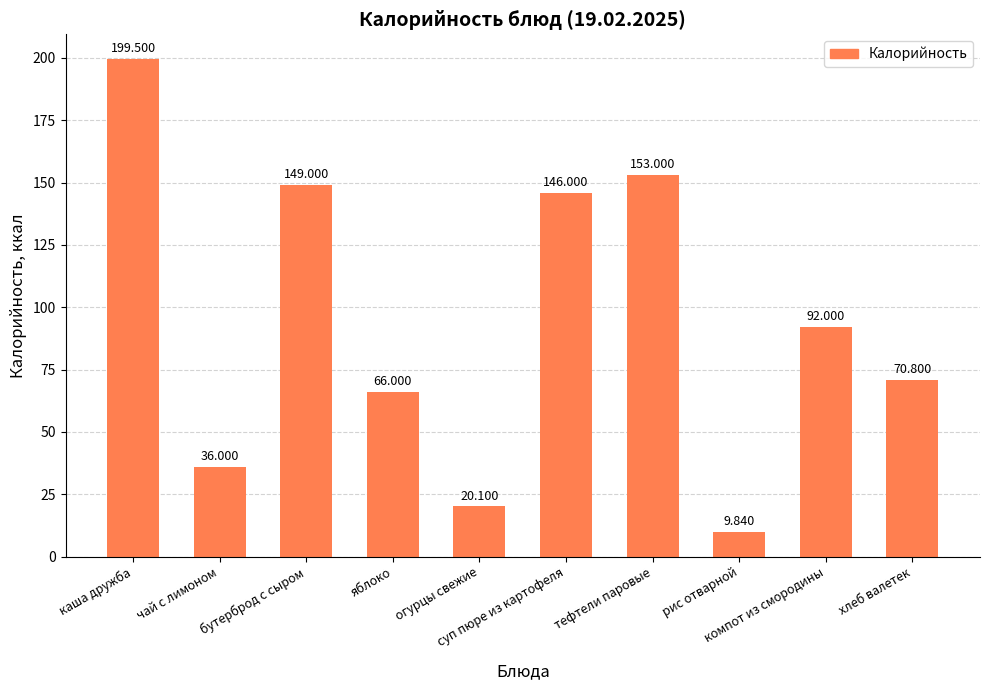

What is the difference between the second highest and second lowest values?

132.9